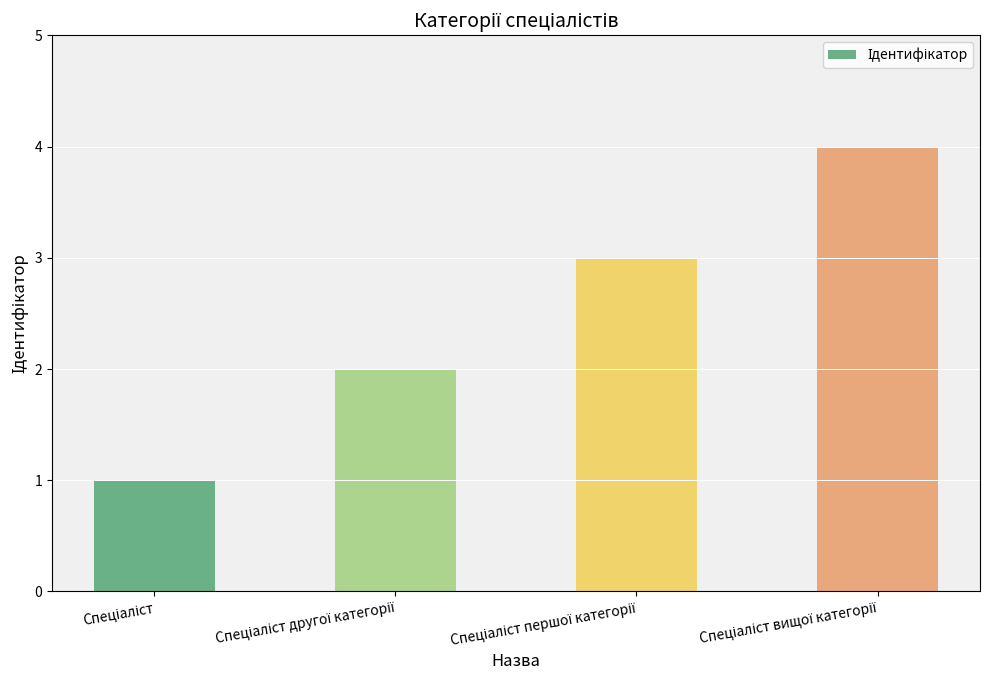

What is the greatest value displayed?

4